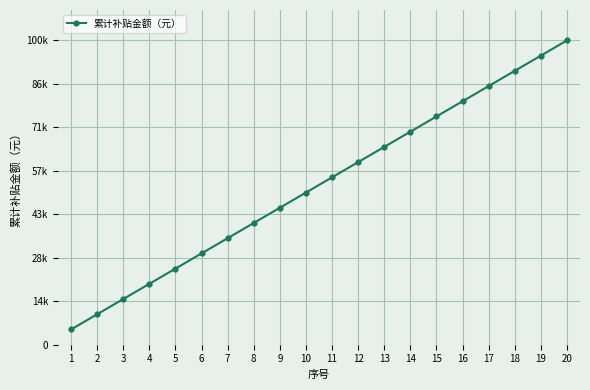

Is this an area chart (filled region under the line)?

No